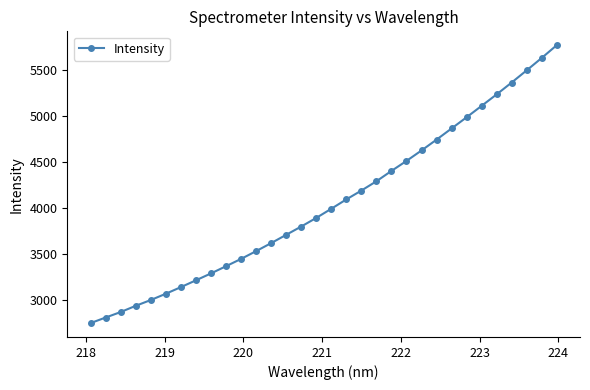

True or false: the data has more than 2 interior local peaks.

False